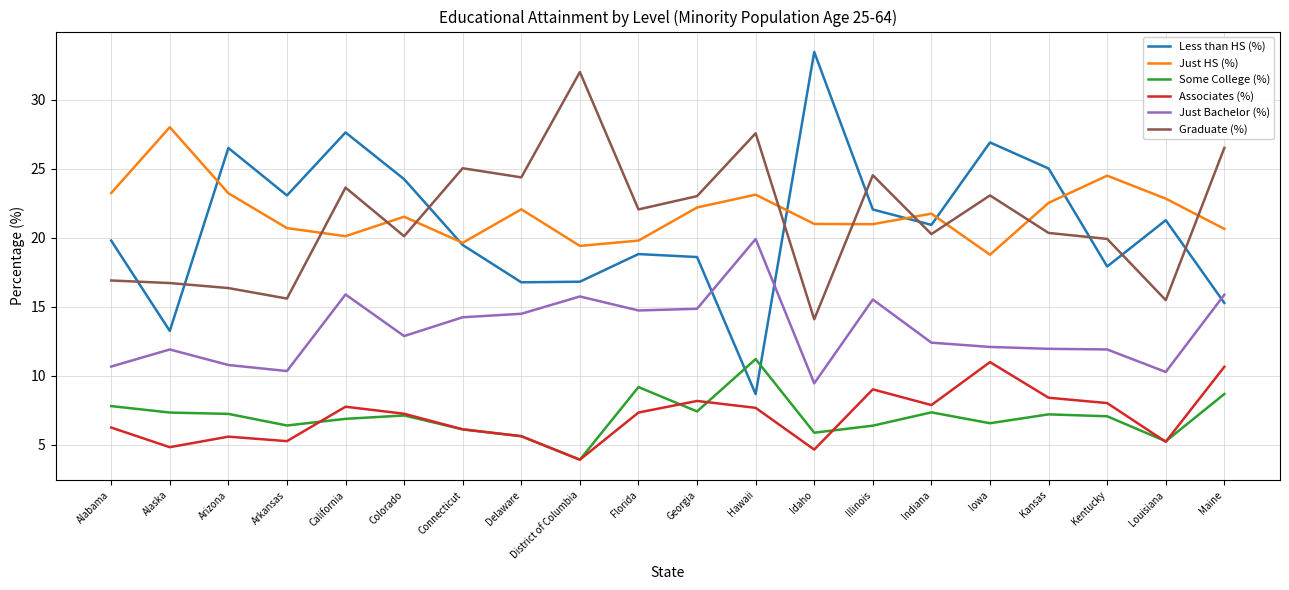

True or false: Graduate (%) and Some College (%) cross at least once.

False